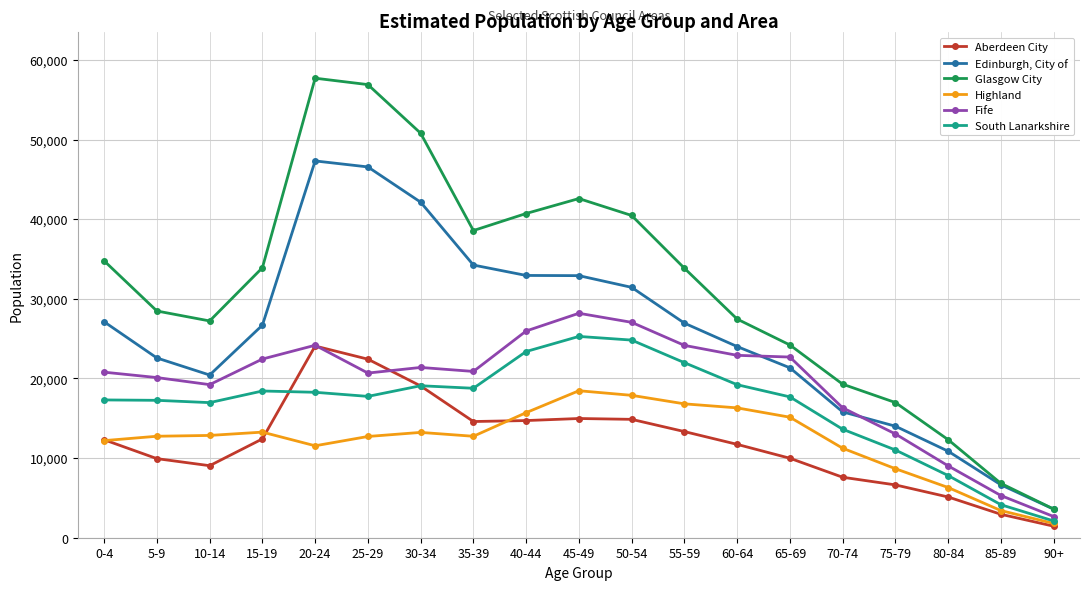

How many lines are shown in the chart?

6